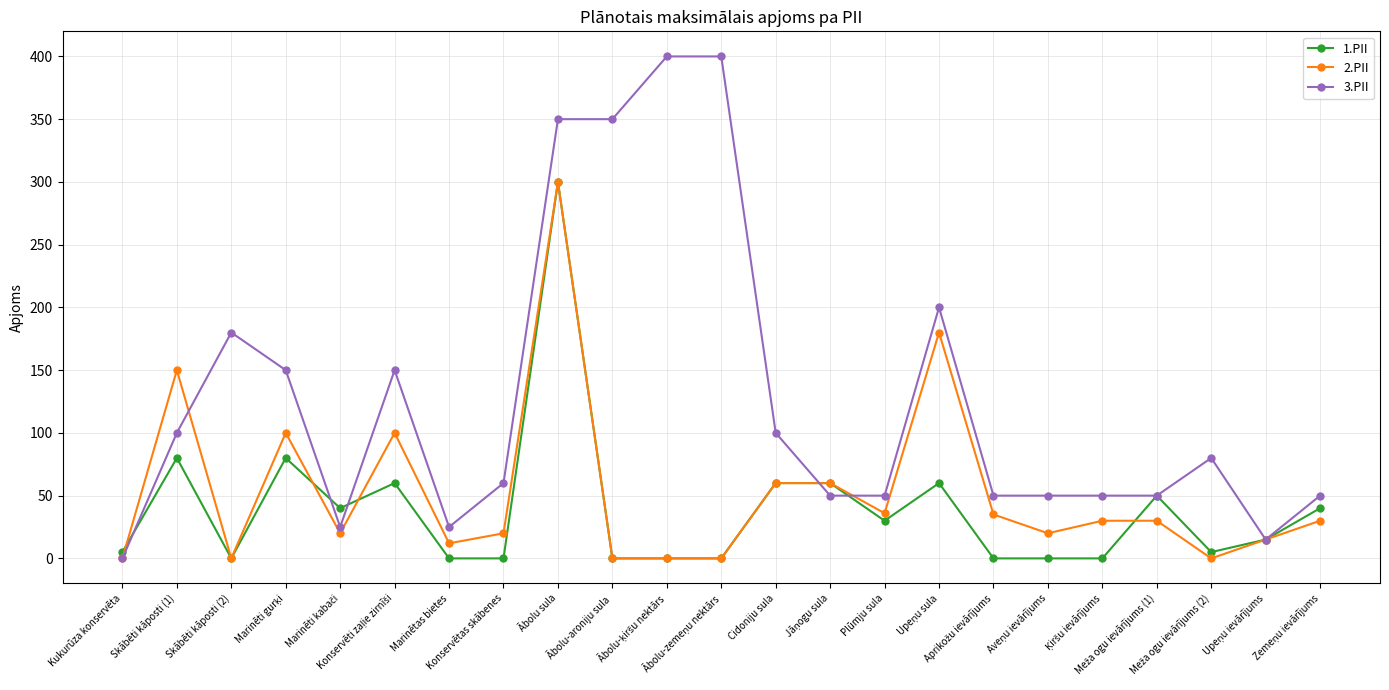

List the series in order of their overall mean, highest first.

3.PII, 2.PII, 1.PII